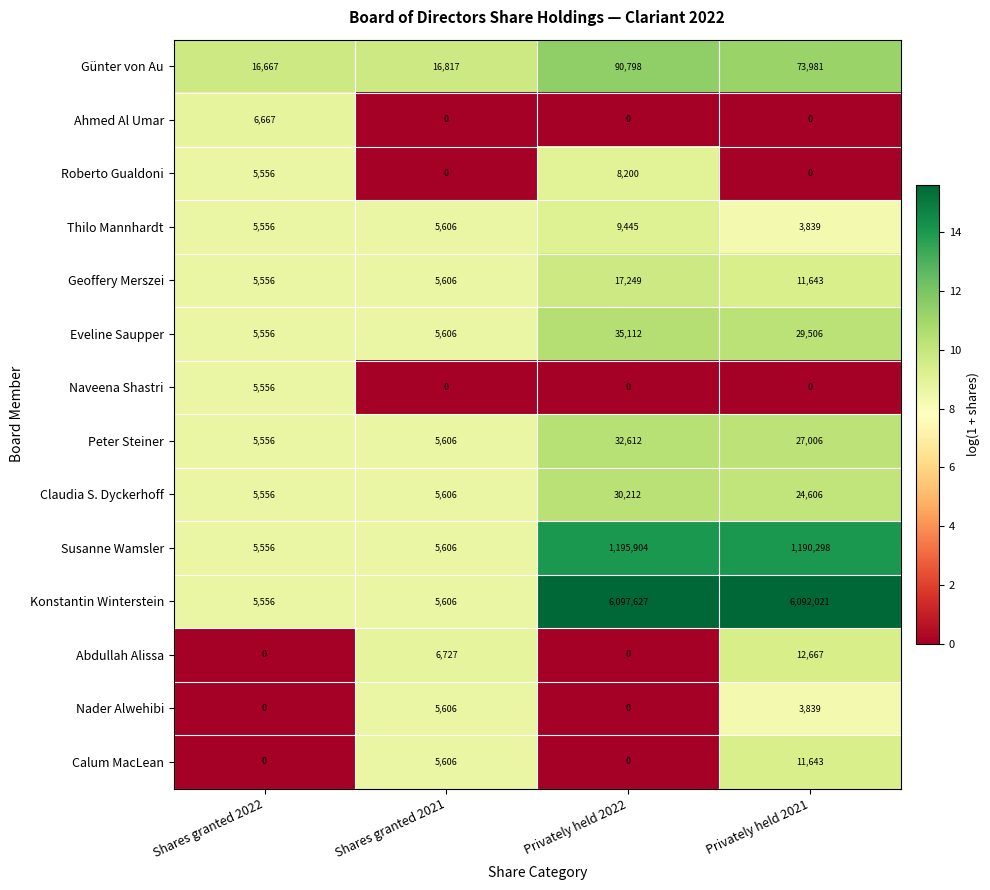

What is the highest value of the Nader Alwehibi series?

5606